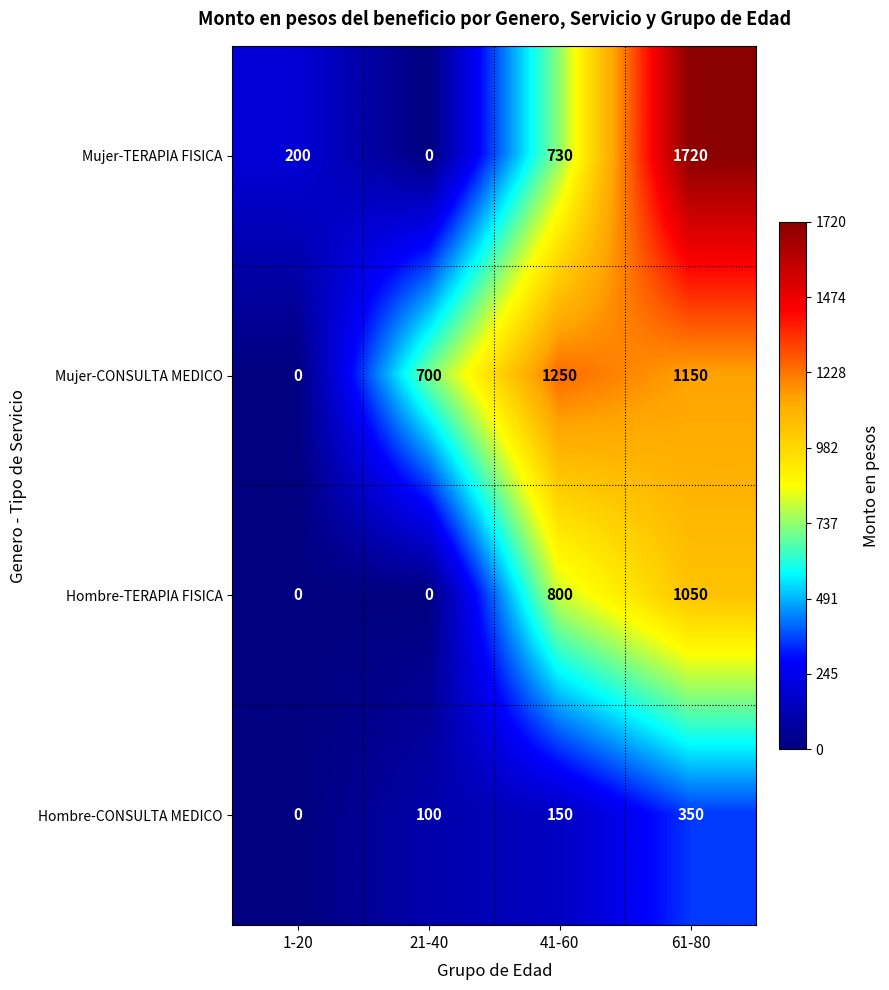

What is the difference between the highest and lowest values at 61-80?

1370